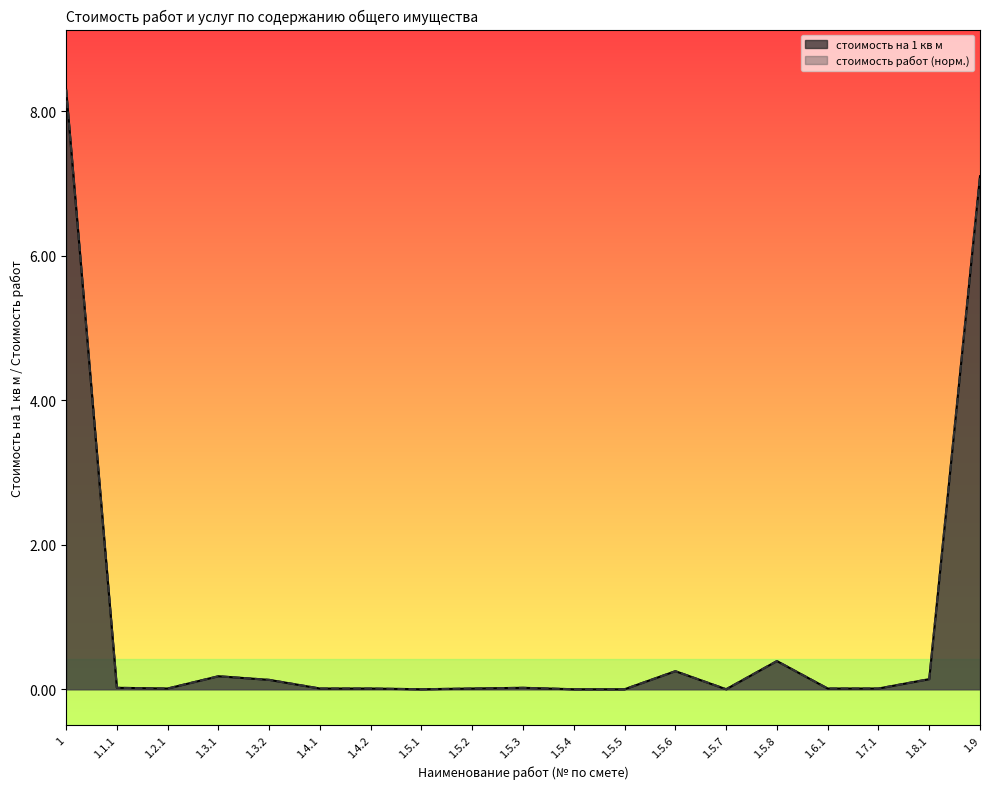

True or false: стоимость на 1 кв м has a value of 0.1 at 1.3.2.

True